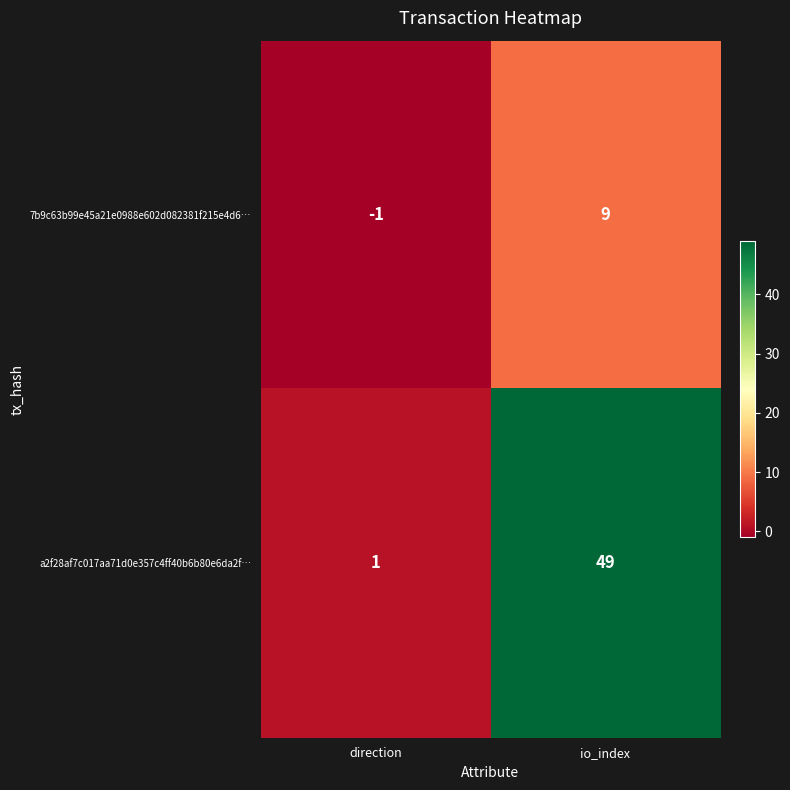

List the series in order of their overall mean, highest first.

a2f28af7c017aa71d0e357c4ff40b6b80e6da2f…, 7b9c63b99e45a21e0988e602d082381f215e4d6…